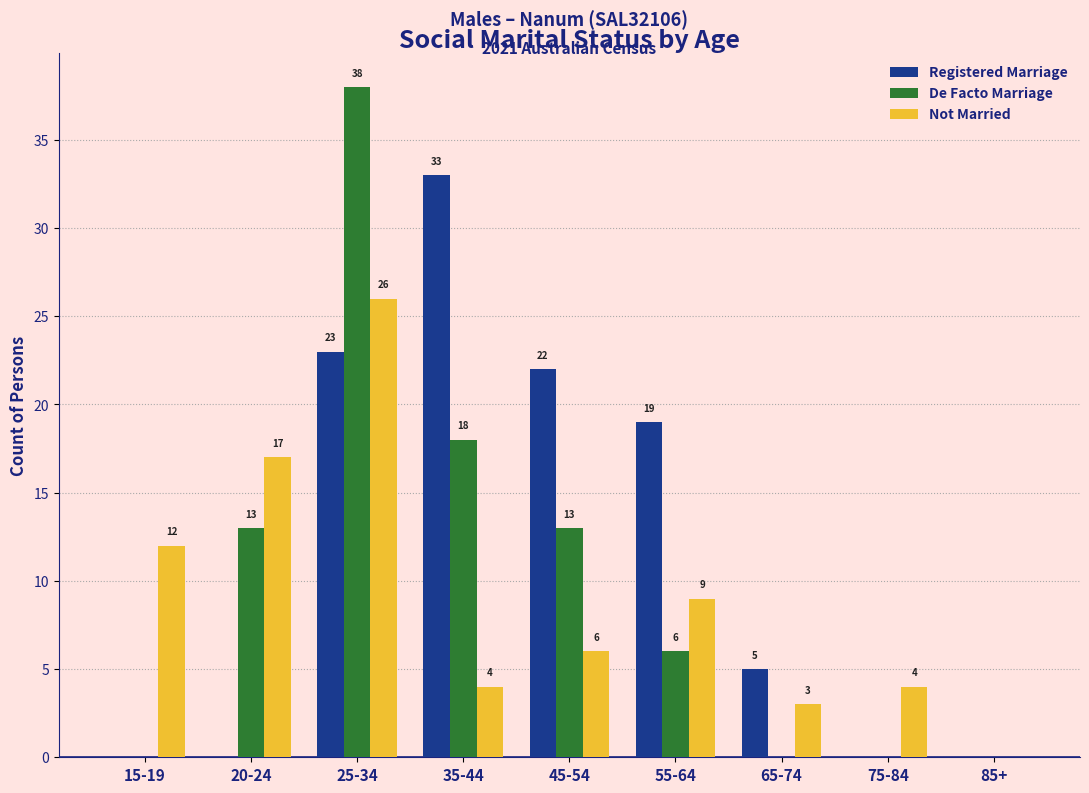

Is the value of Not Married at 45-54 greater than the value of De Facto Marriage at 75-84?

Yes